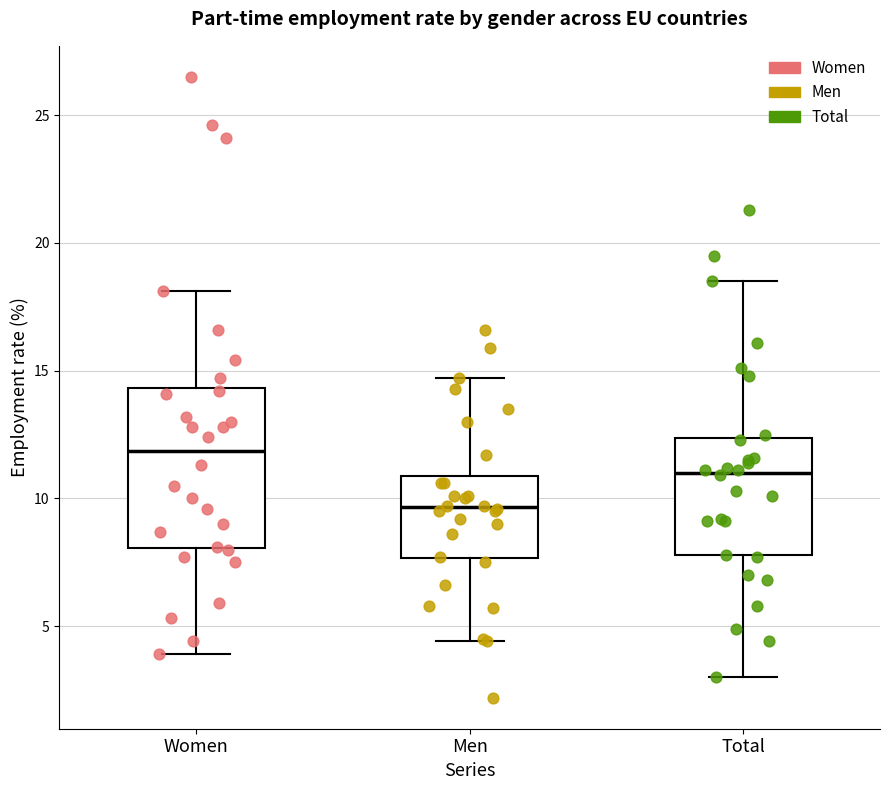

Which box's median line is the highest?

Women